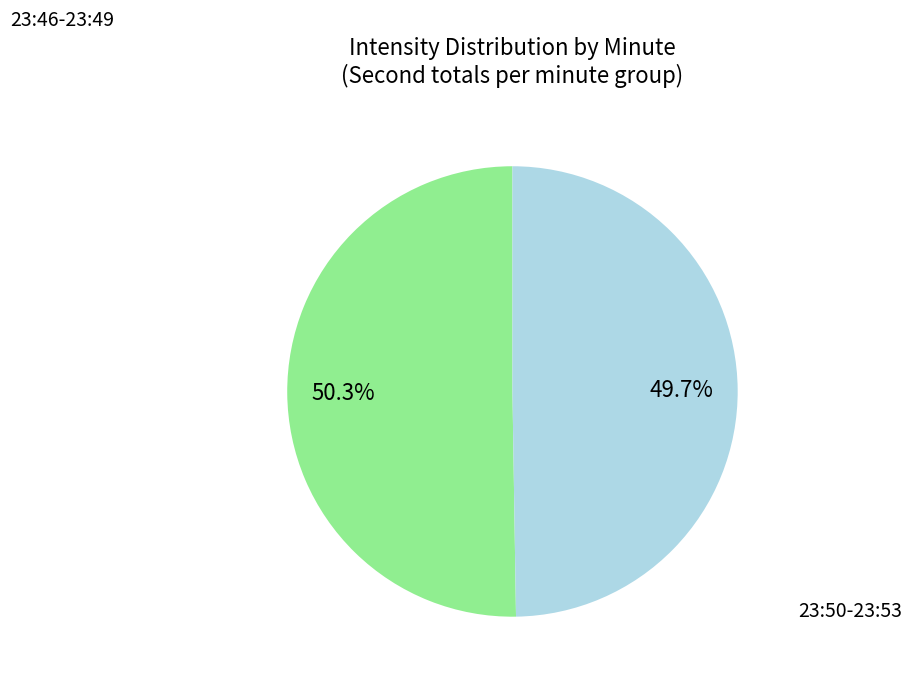

How many slices are in this pie chart?

2